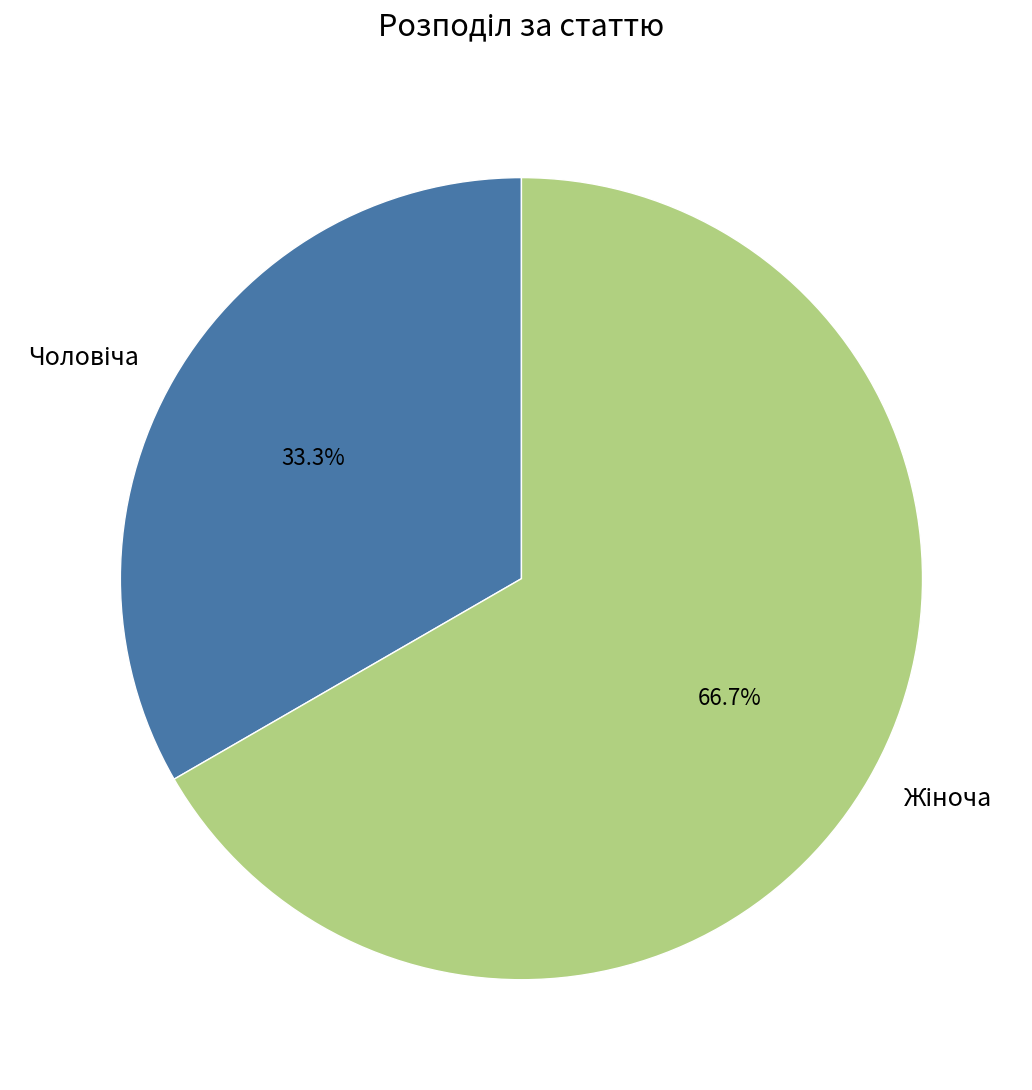

Does any single category account for the majority?

Yes